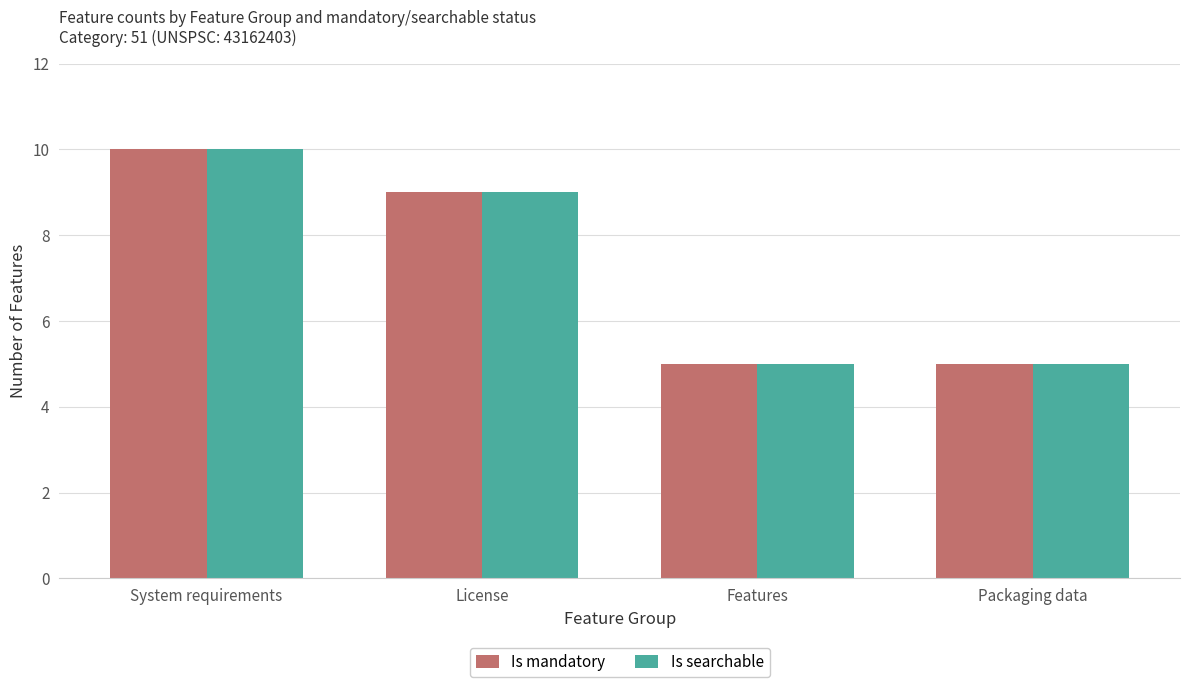

Reading left to right, transcribe all the data shown in this chart.

Is mandatory: 10	9	5	5
Is searchable: 10	9	5	5